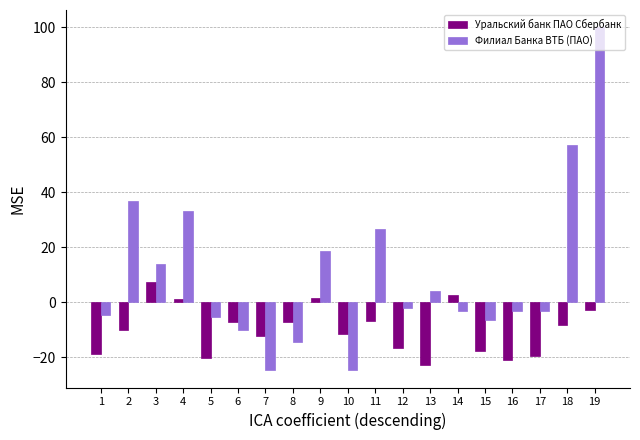

What is the minimum value shown in the chart?

-24.7